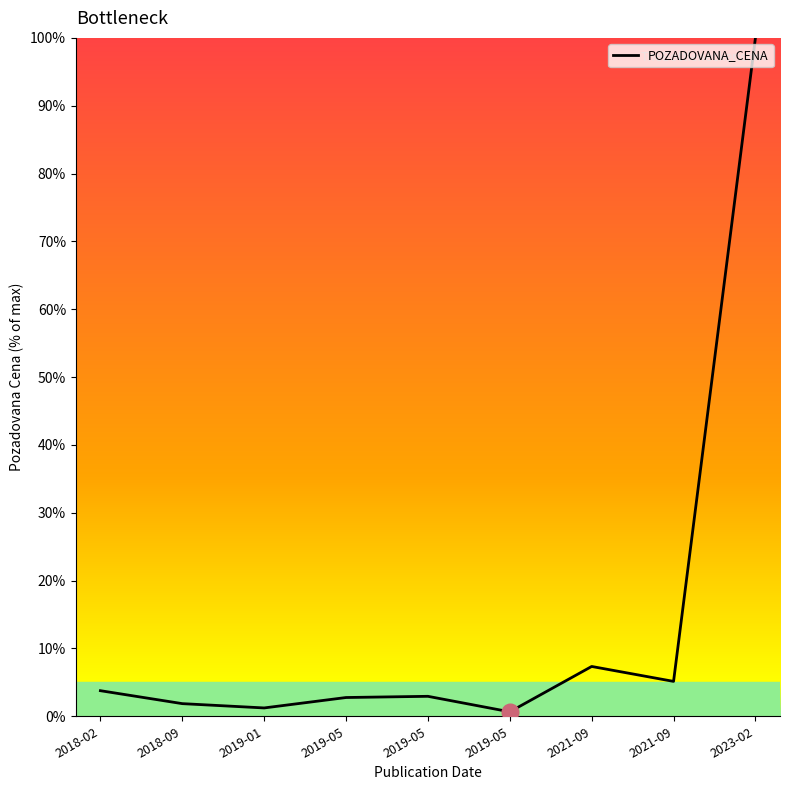

How many lines are shown in the chart?

1